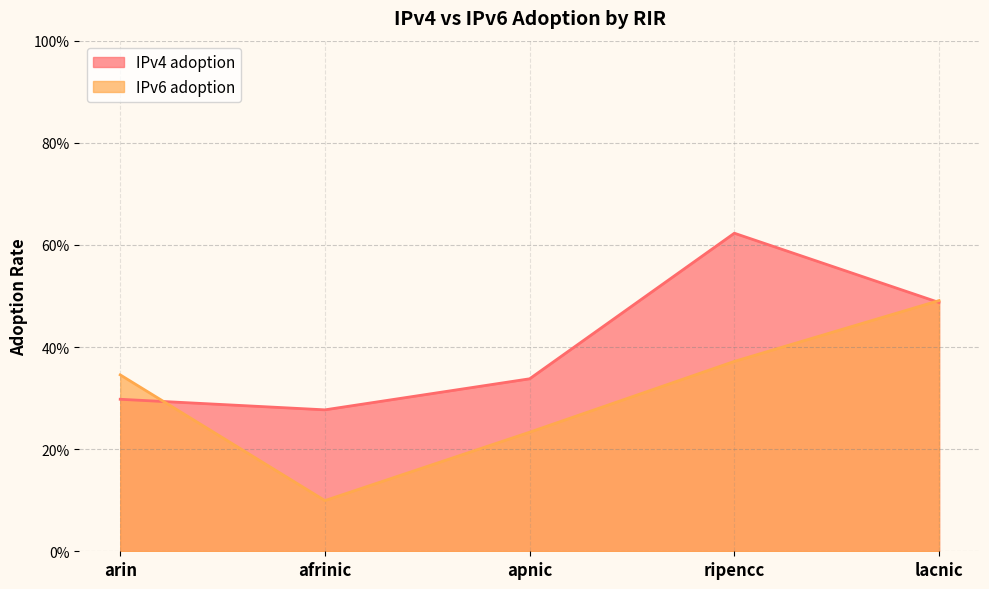

Rank the series by their average value, from lowest to highest.

IPv6 adoption, IPv4 adoption